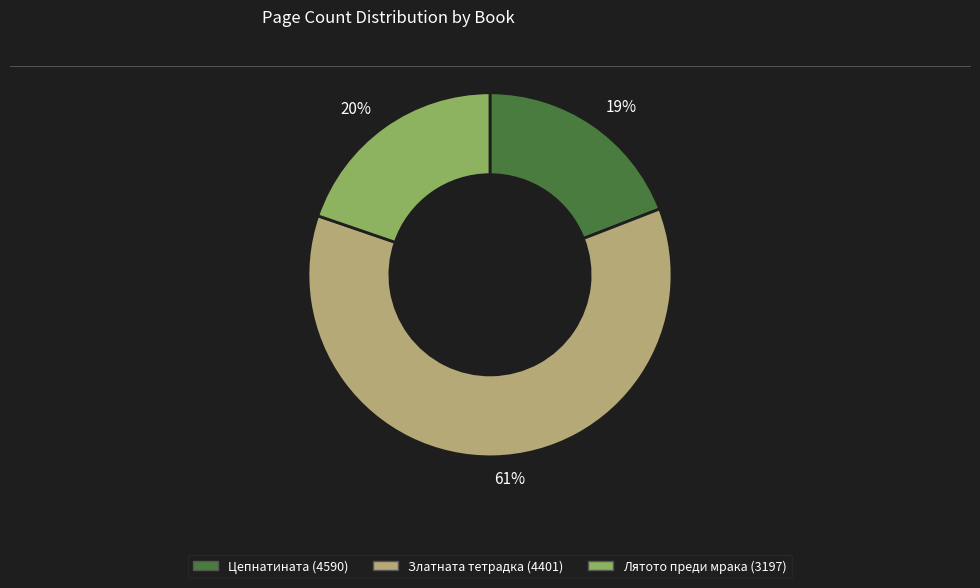

Which category accounts for the majority?

Златната тетрадка (4401)